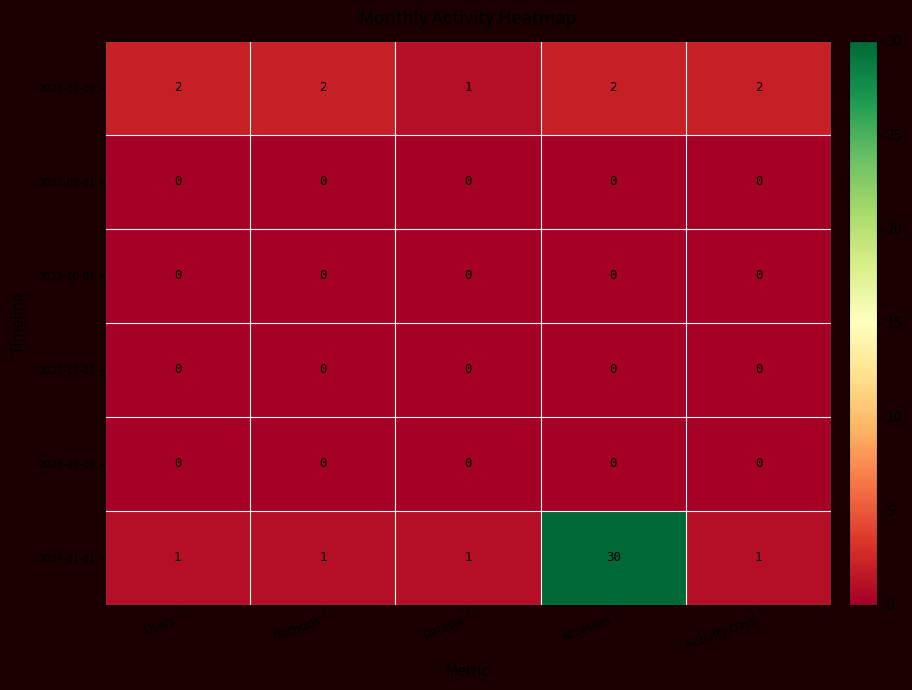

Is the value of 2024-01-01 at Accesses greater than the value of 2023-08-01 at Accesses?

Yes